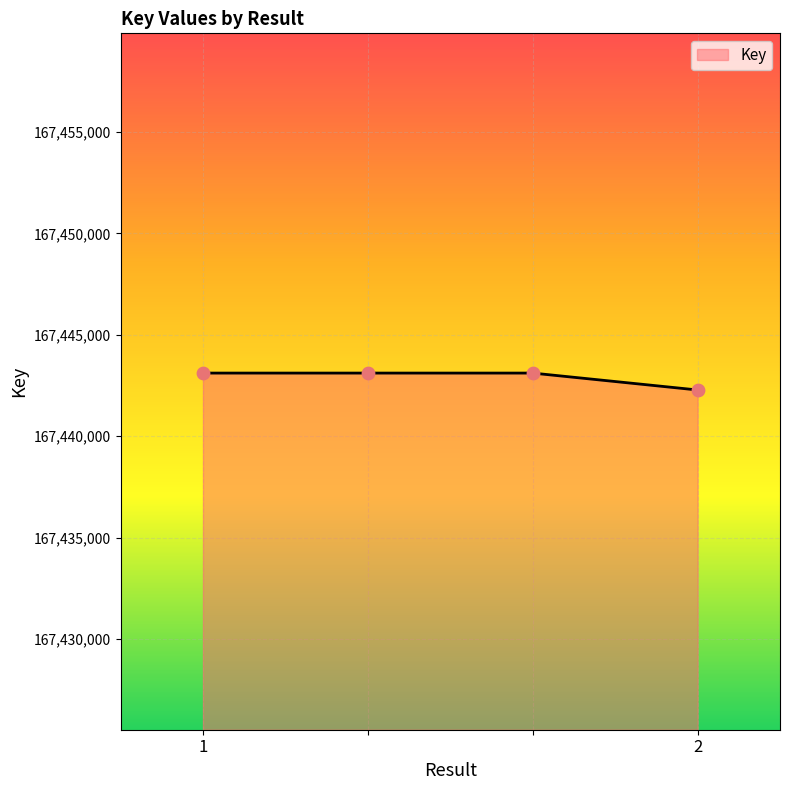

What is the smallest value displayed?

167442279